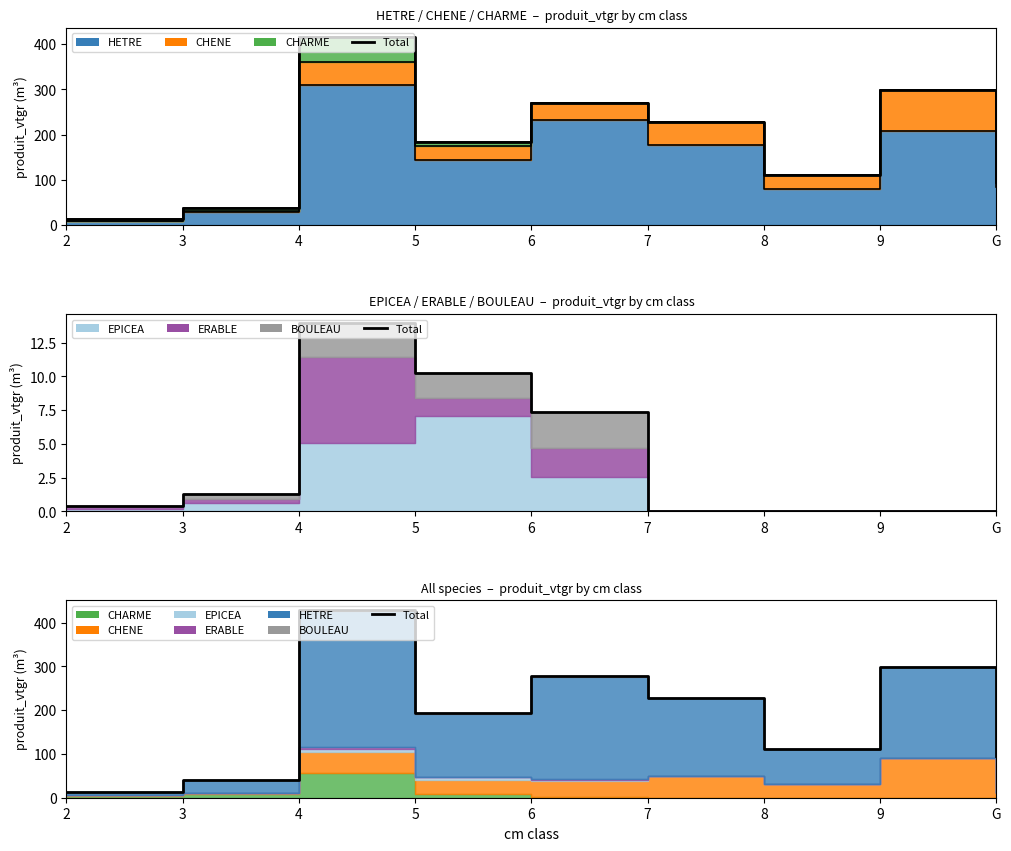

Reading left to right, what are all the values shown in this chart?

Total demand: 2=0.4	3=1.3	4=13.9	5=10.2	6=7.4	7=0.0	8=0.0	9=0.0	G=0.0
All species total: 2=13.9	3=40.1	4=429.6	5=194.2	6=278.3	7=228.5	8=111.6	9=298.4	G=96.4